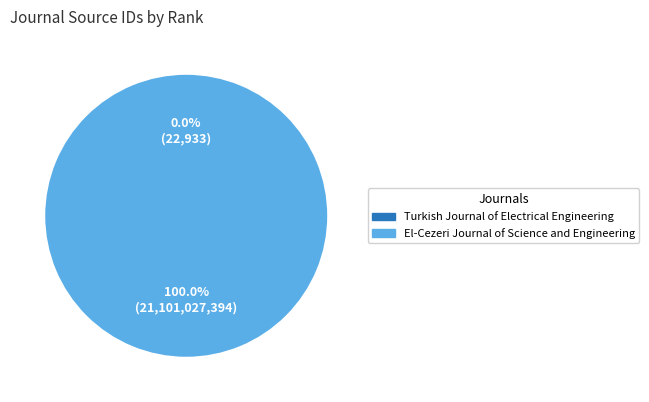

Is there any slice that represents more than half of the pie?

Yes